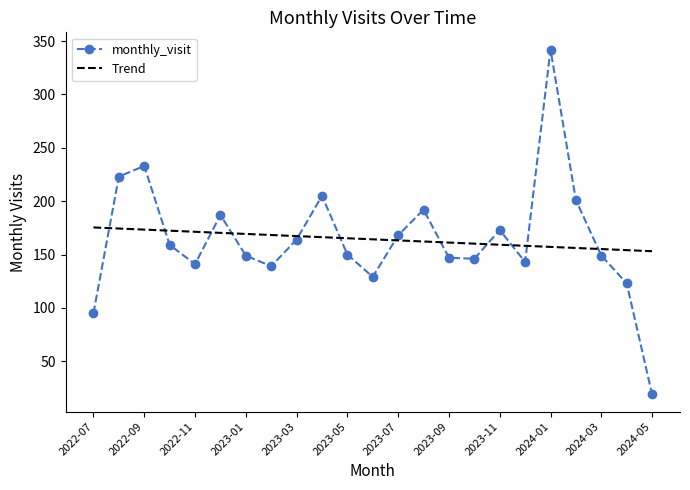

What is the maximum value for Trend?

175.3